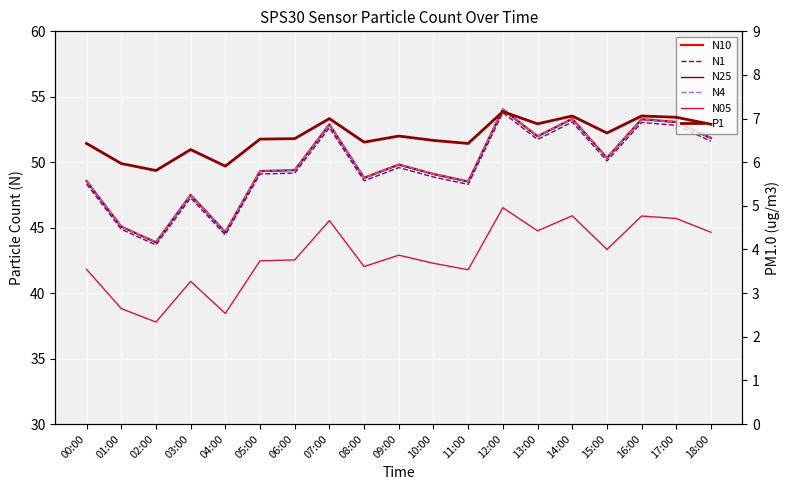

Where does the N05 series first go above 42?

05:00